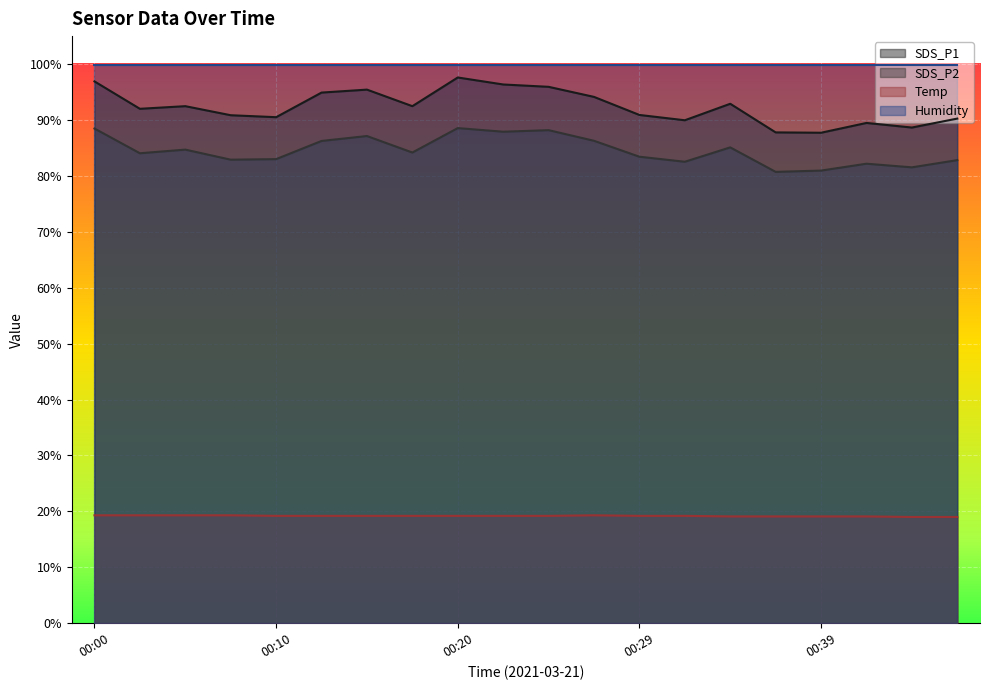

In SDS_P1, how many points are higher than both neighbors (excluding endpoints)?

5